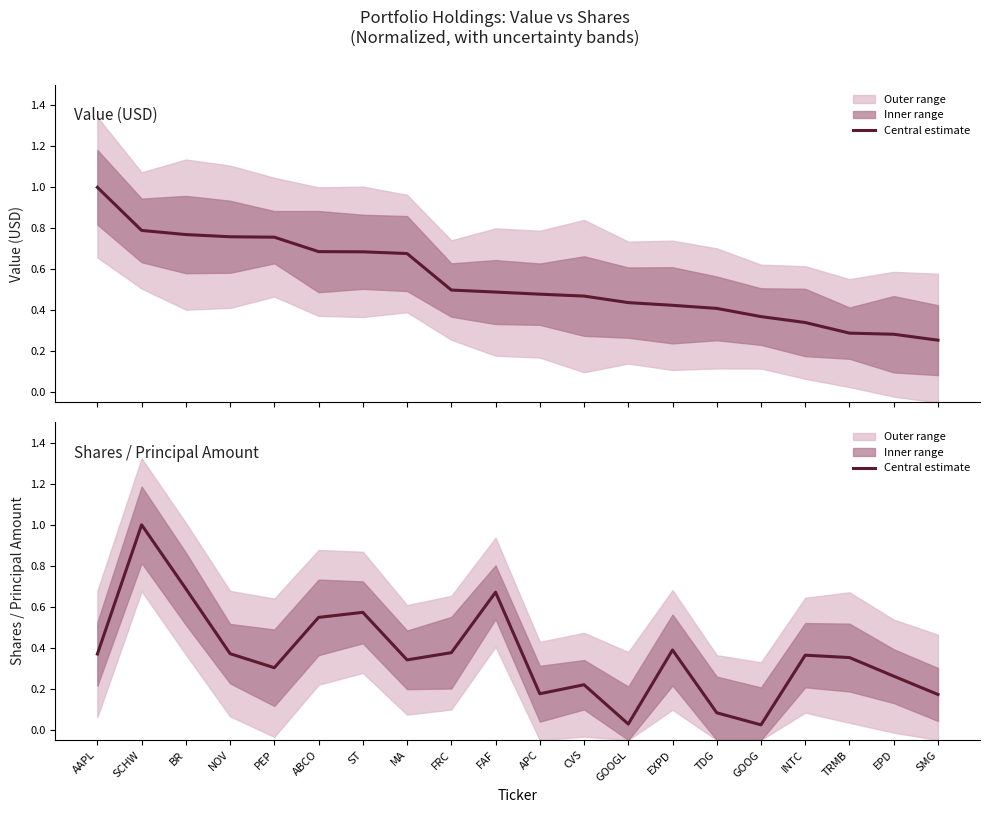

True or false: Shares / Principal Amount has a value of 0.1 at EPD.

False